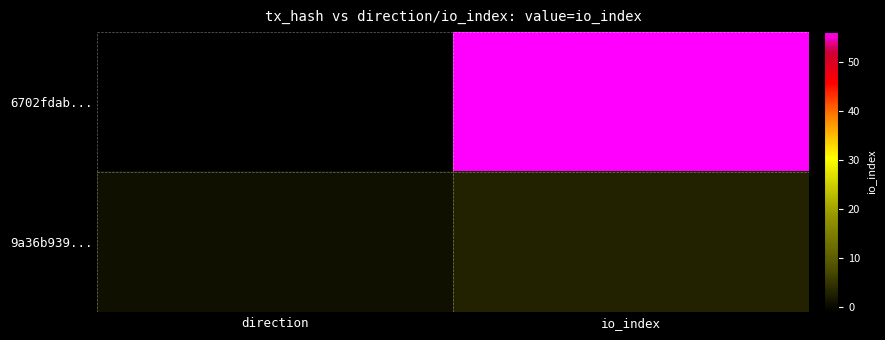

Which series has the widest spread of values?

6702fdab...